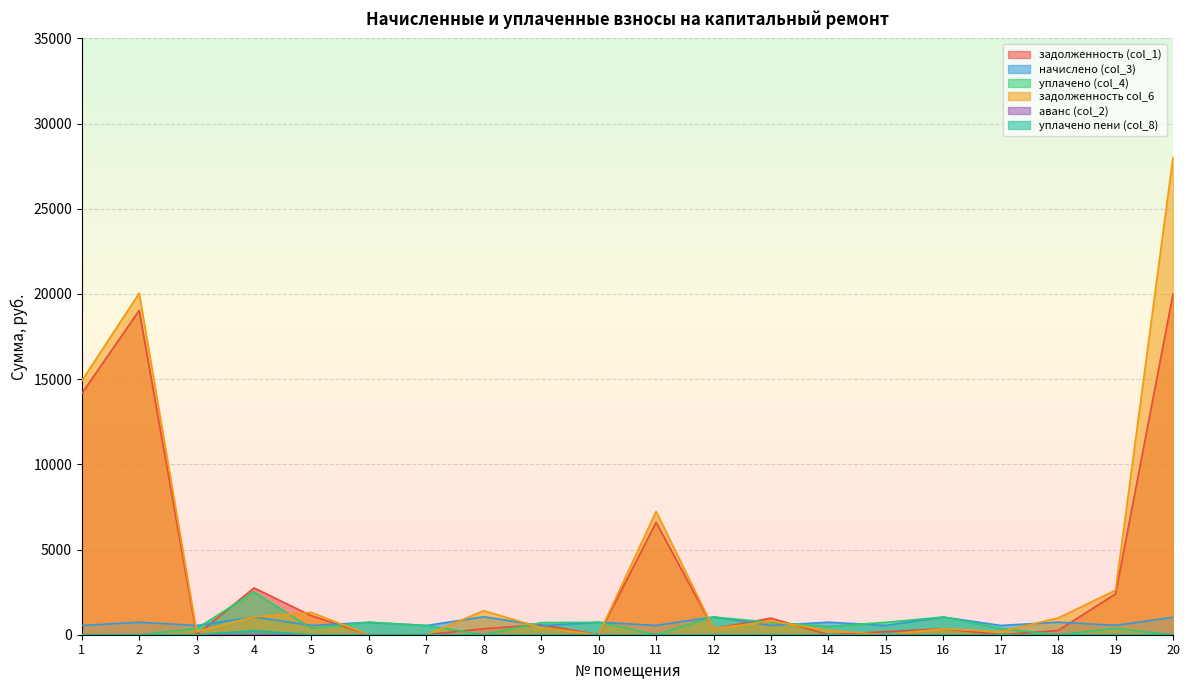

Does the chart display data point markers on the line(s)?

No